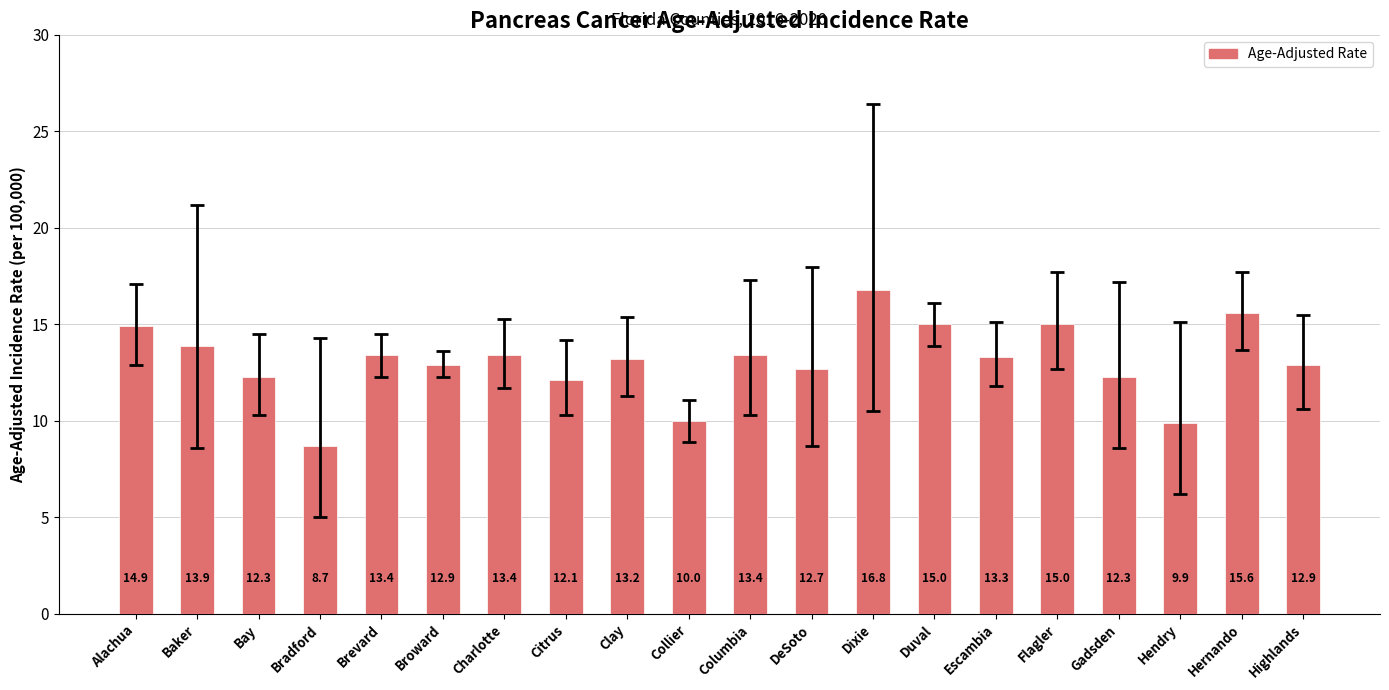

What is the smallest value displayed?

8.7